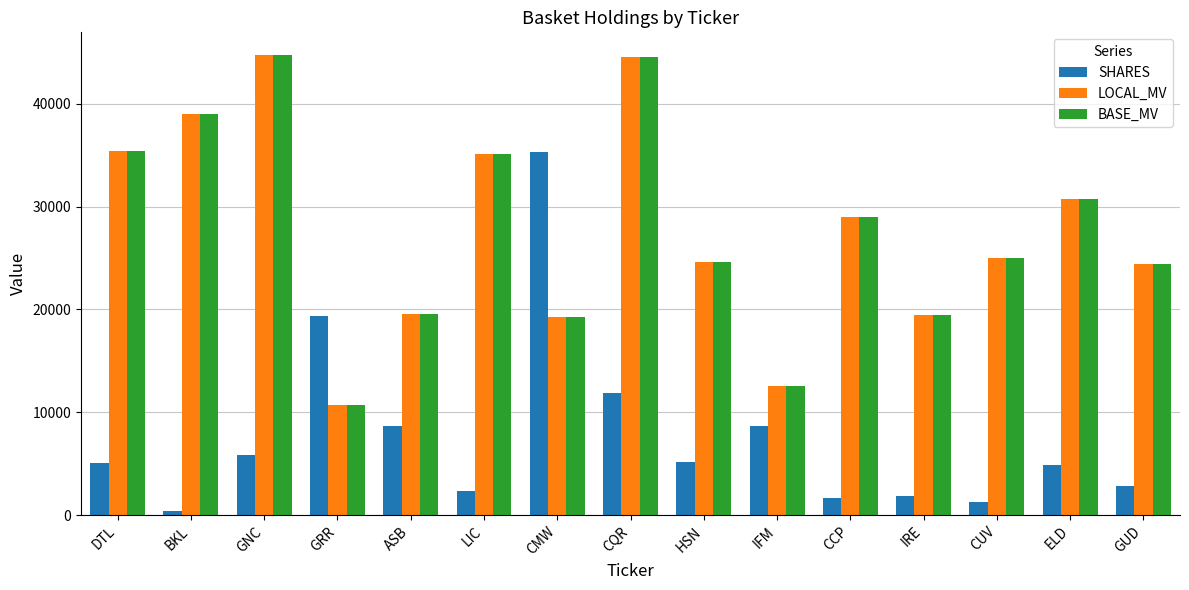

Is the value of BASE_MV at IFM greater than the value of LOCAL_MV at CMW?

No